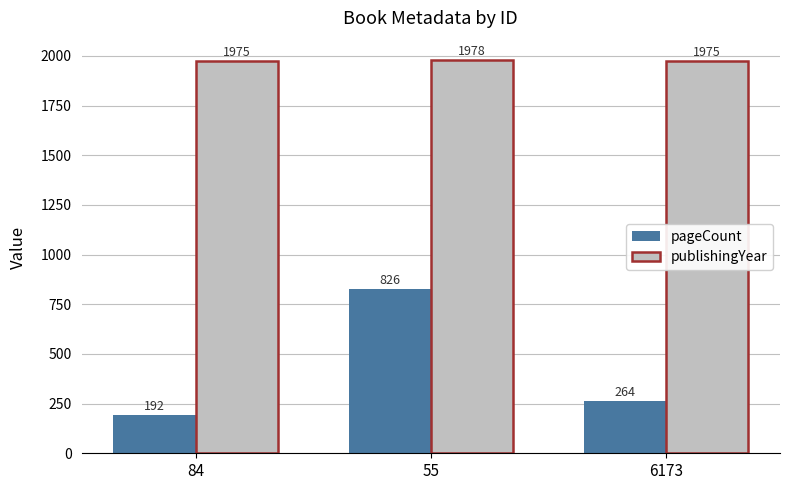

Which series has the largest range (max minus min)?

pageCount